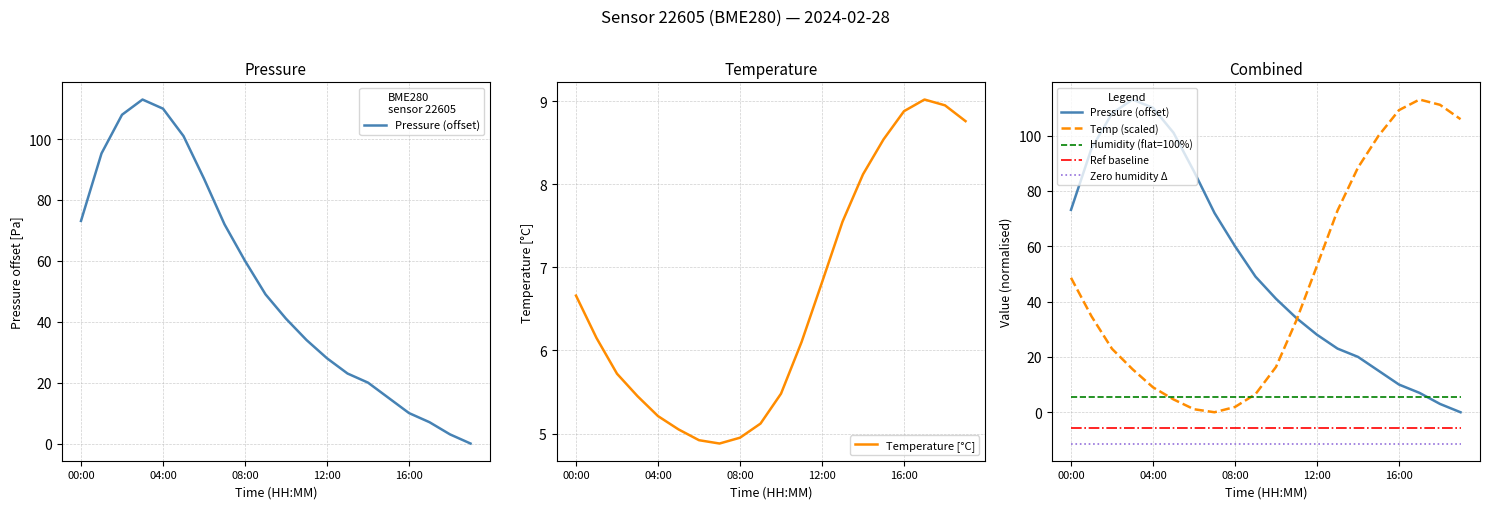

What is the label of the 7th point from the left?

6